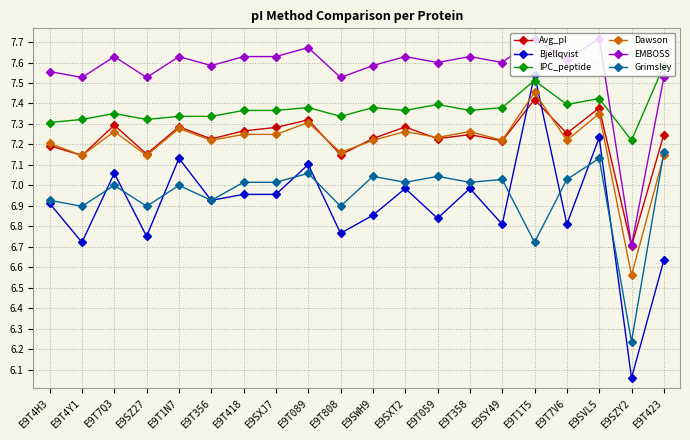

At how many categories does at least one series exceed 6?

20